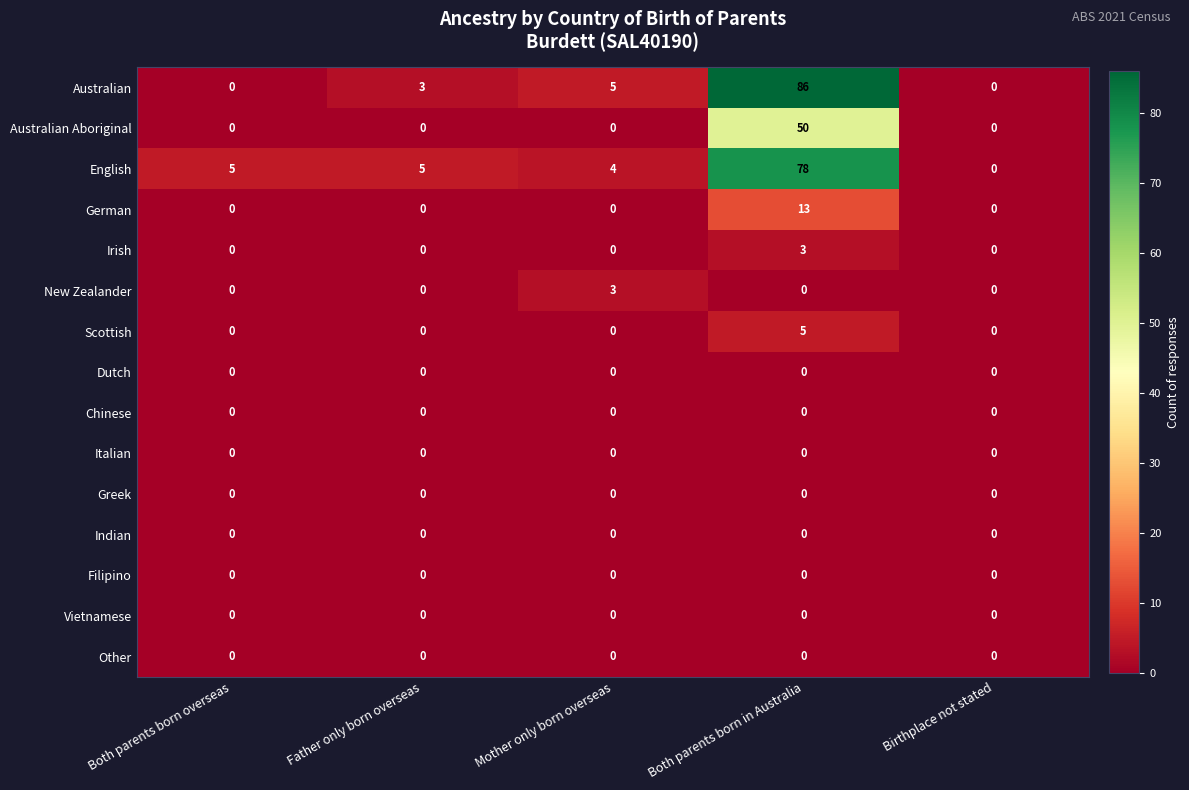

At which category does the chart reach its peak across all series?

Both parents born in Australia